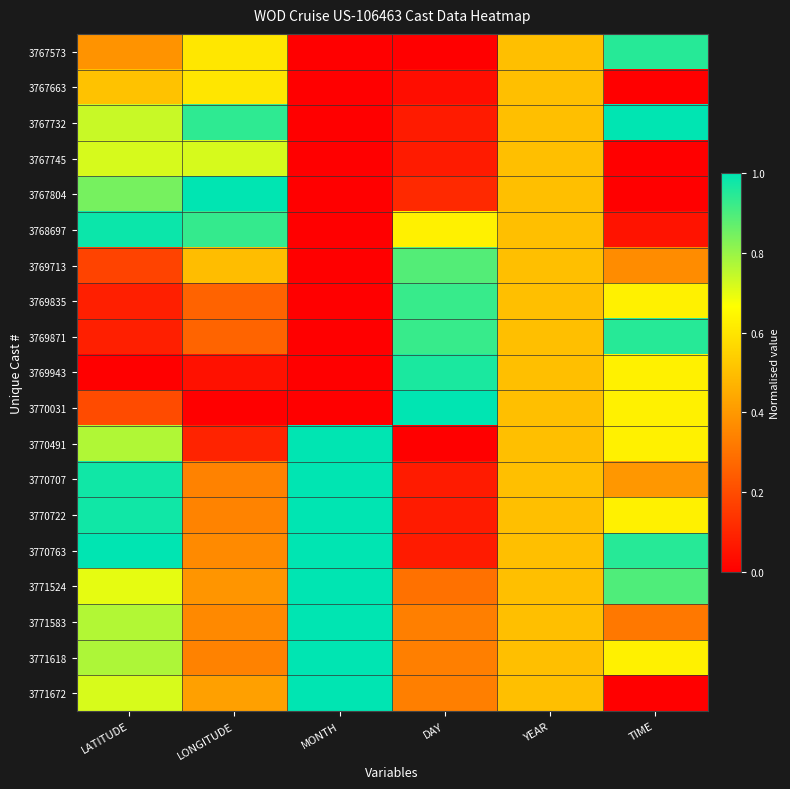

Which category has the lowest value across all series?

MONTH